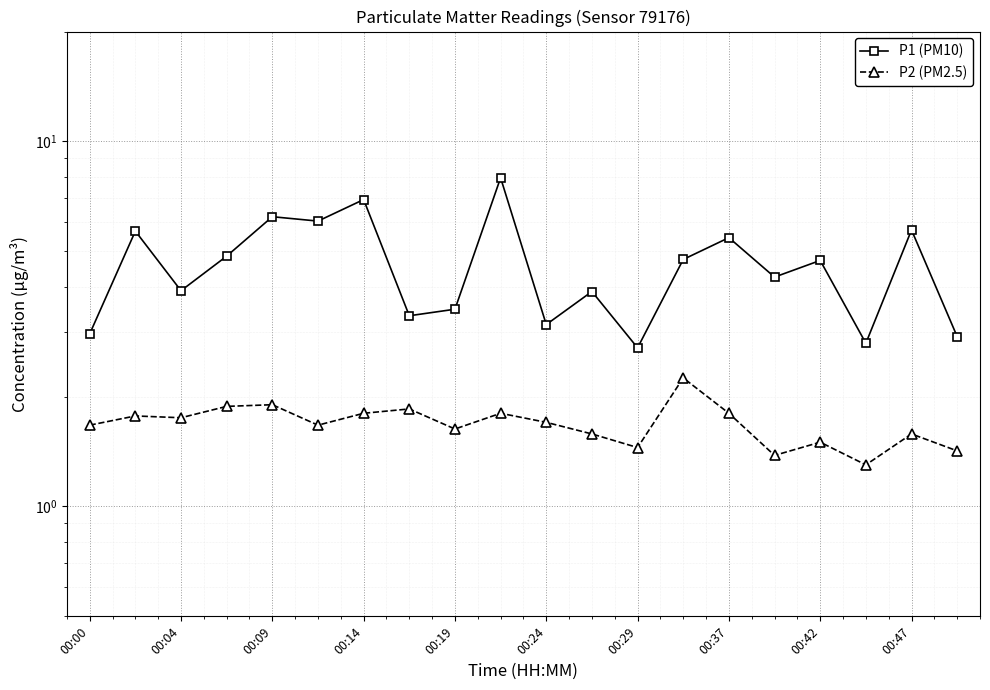

What is the value of the P1 (PM10) point at the 17th from the left?

4.7